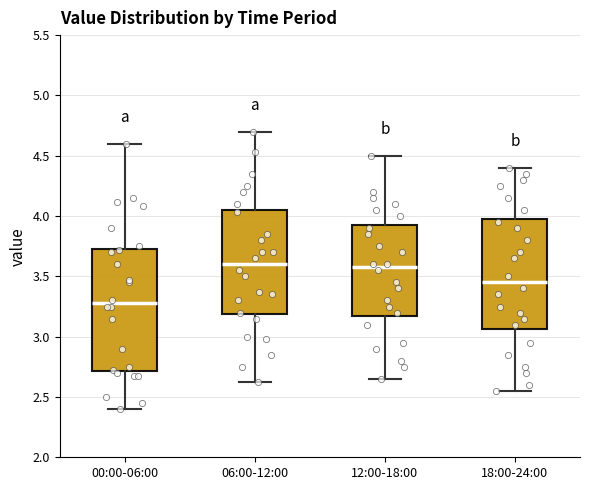

Which box is the tallest, from its lower edge to its upper edge?

00:00-06:00